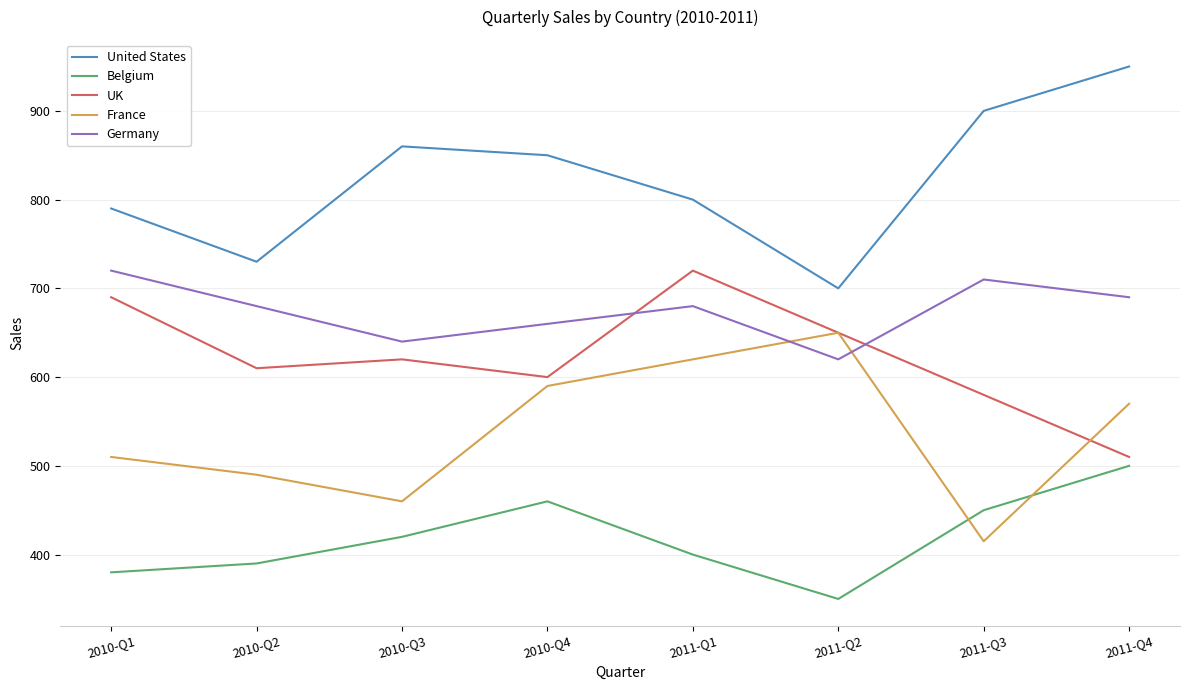

Between 2010-Q2 and 2011-Q3, which series saw the biggest shift?

United States